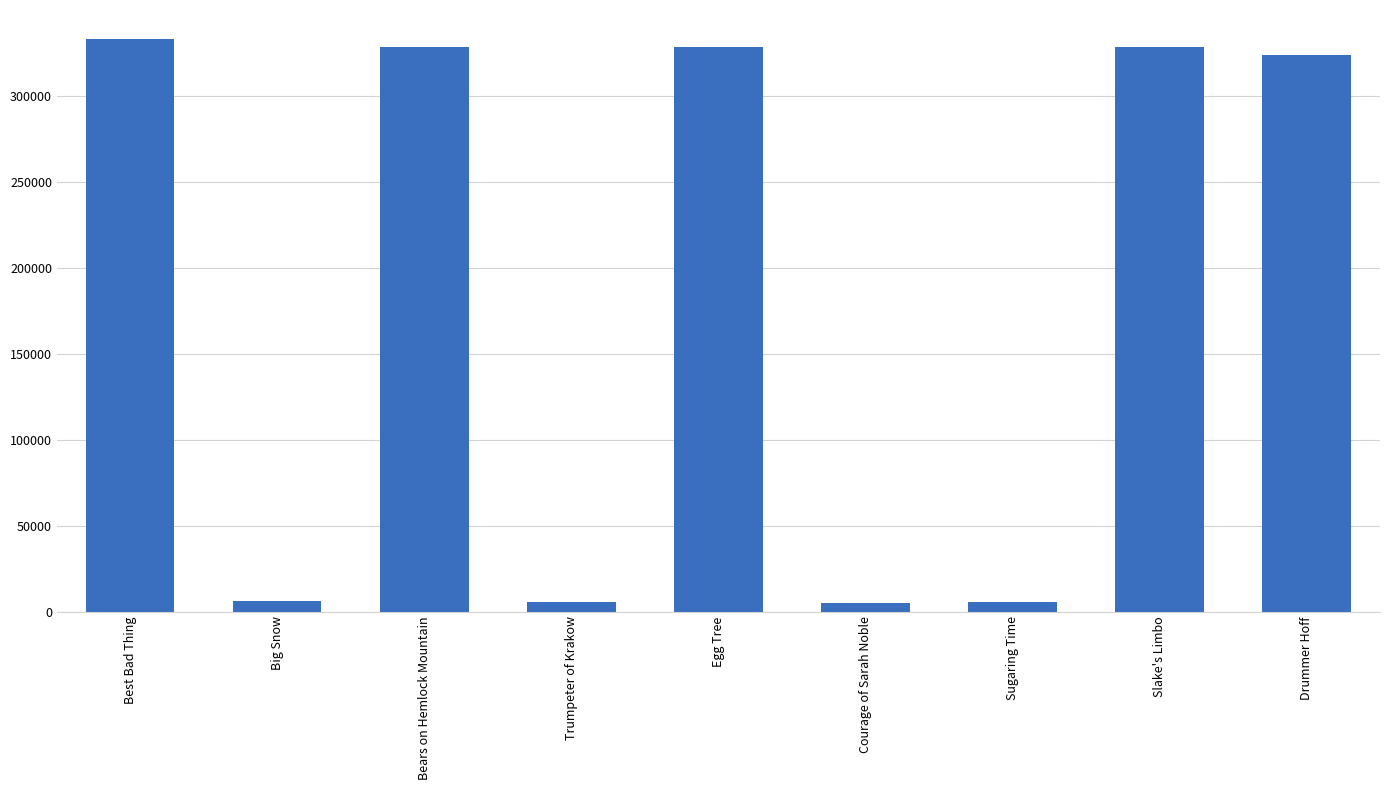

What is the smallest value displayed?

5167